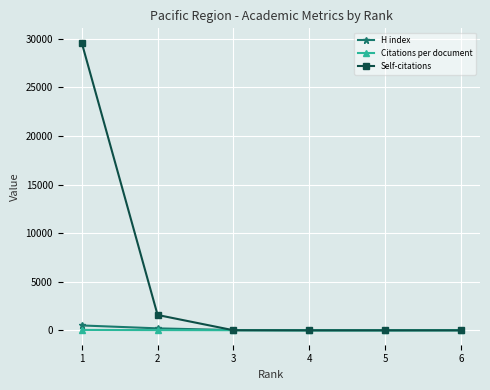

At which category is the sum across all series the highest?

1